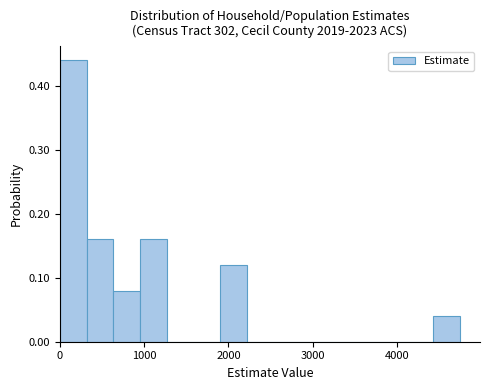

Around what value on the x-axis is the tallest bar? Give the approximate position of its centre, as read against the axis.

200